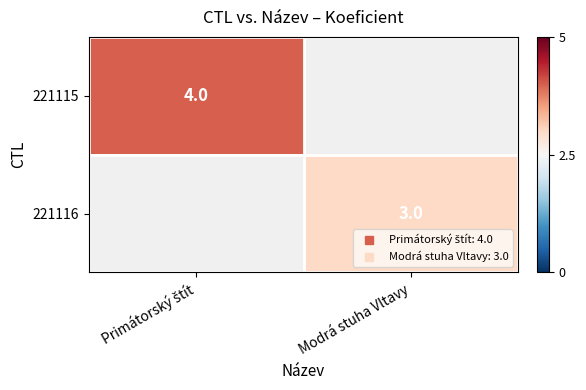

True or false: 221116 has a value of 3.0 at Modrá stuha Vltavy.

True